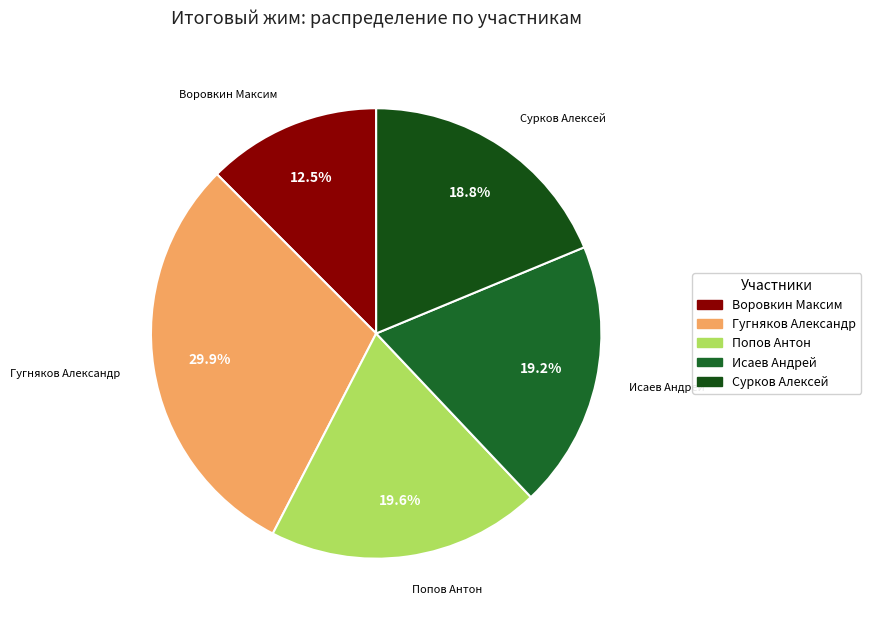

Which slice is the smallest?

Воровкин Максим